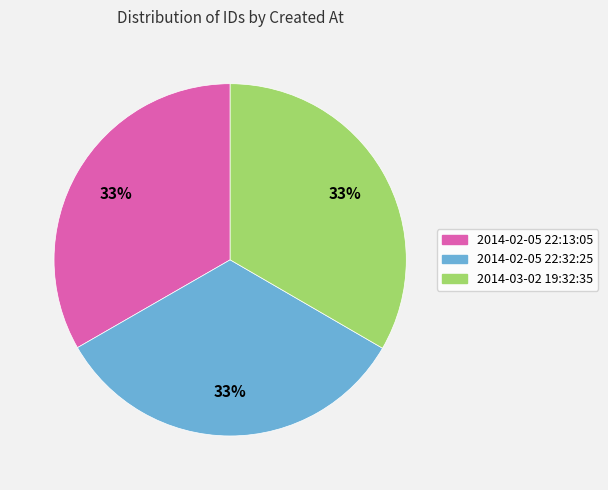

Is the sum of 2014-03-02 19:32:35 and 2014-02-05 22:13:05 greater than half?

Yes